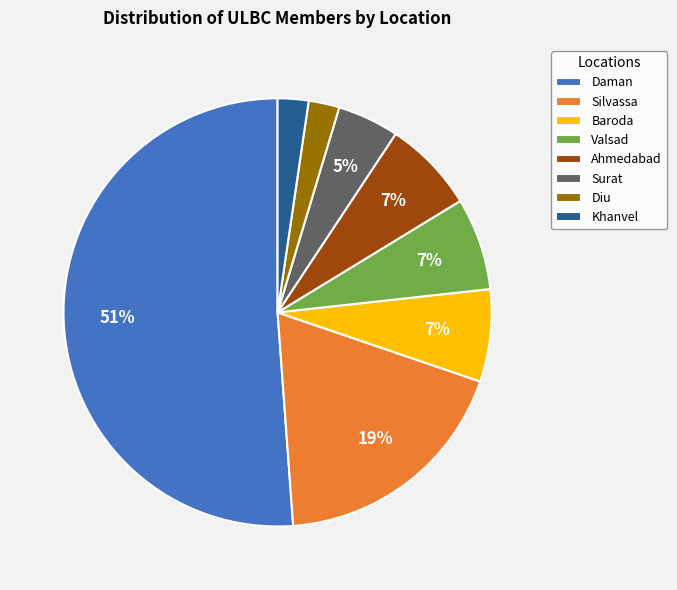

How many slices are in this pie chart?

8